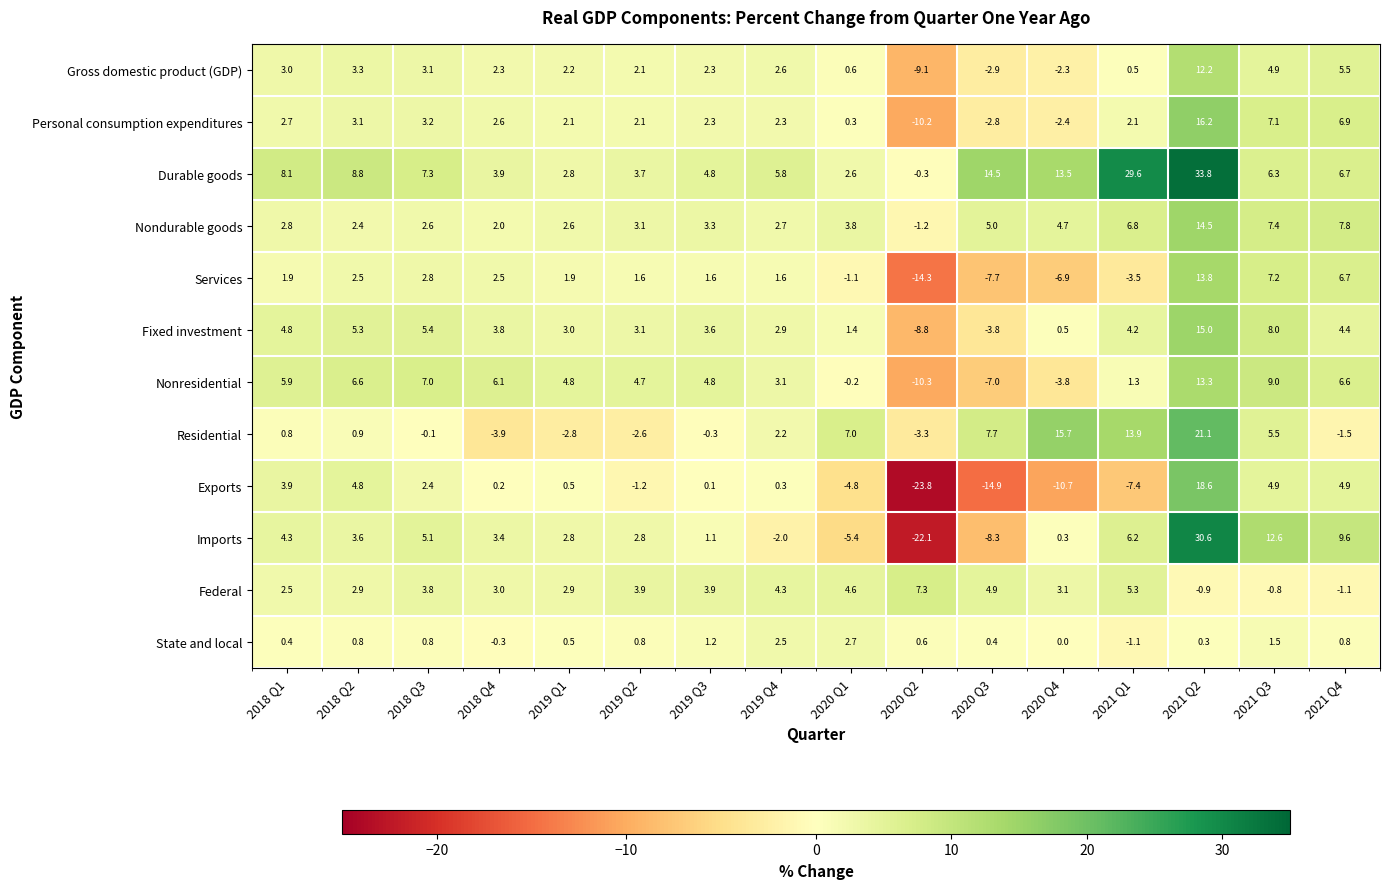

Which series has the largest total across all categories?

Durable goods